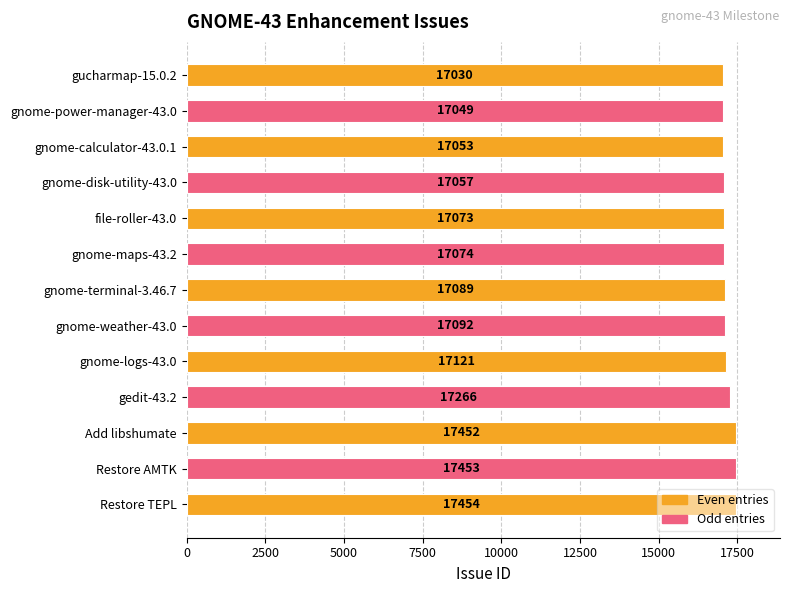

List the labels in order of value, largest first.

Restore TEPL, Restore AMTK, Add libshumate, gedit-43.2, gnome-logs-43.0, gnome-weather-43.0, gnome-terminal-3.46.7, gnome-maps-43.2, file-roller-43.0, gnome-disk-utility-43.0, gnome-calculator-43.0.1, gnome-power-manager-43.0, gucharmap-15.0.2